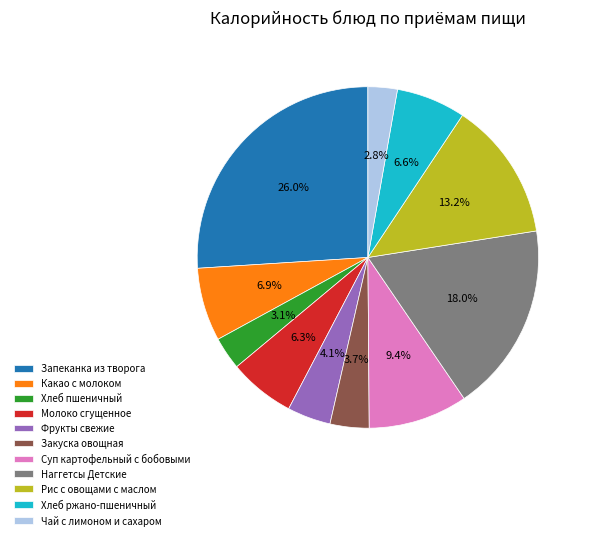

What is the ratio of the value at Фрукты свежие to the value at Чай с лимоном и сахаром?

1.5